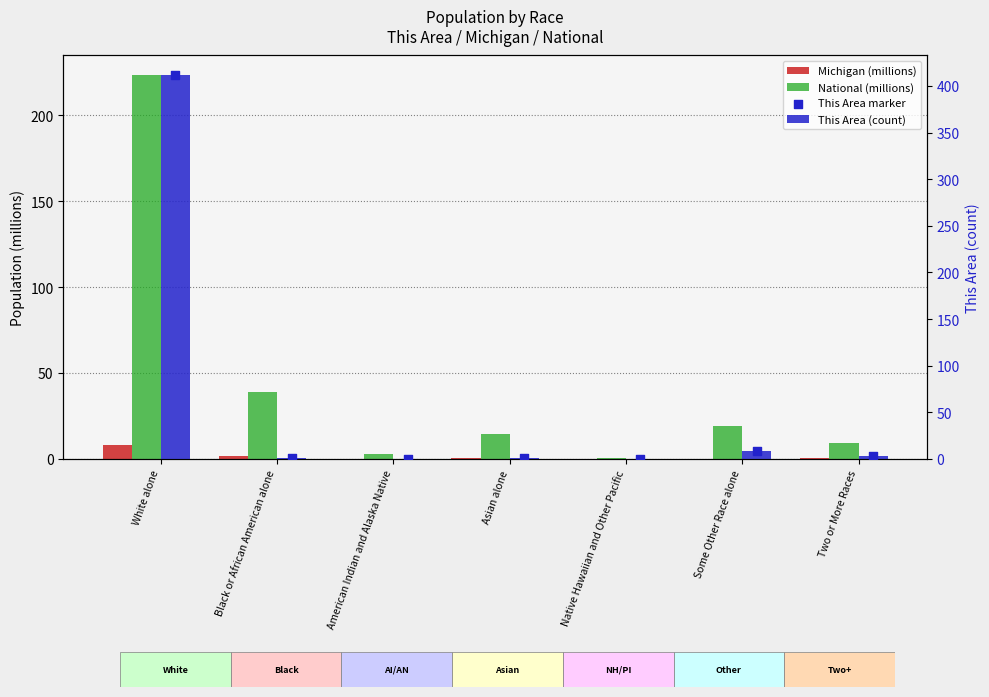

At how many categories does at least one series exceed 394?

1